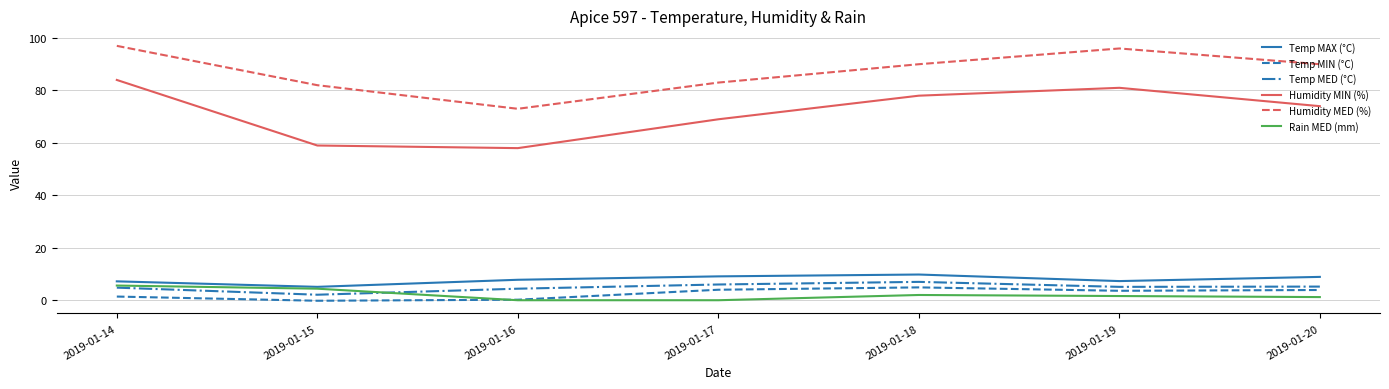

Is it true that Humidity MIN (%) equals 58.0 at 2019-01-16?

True